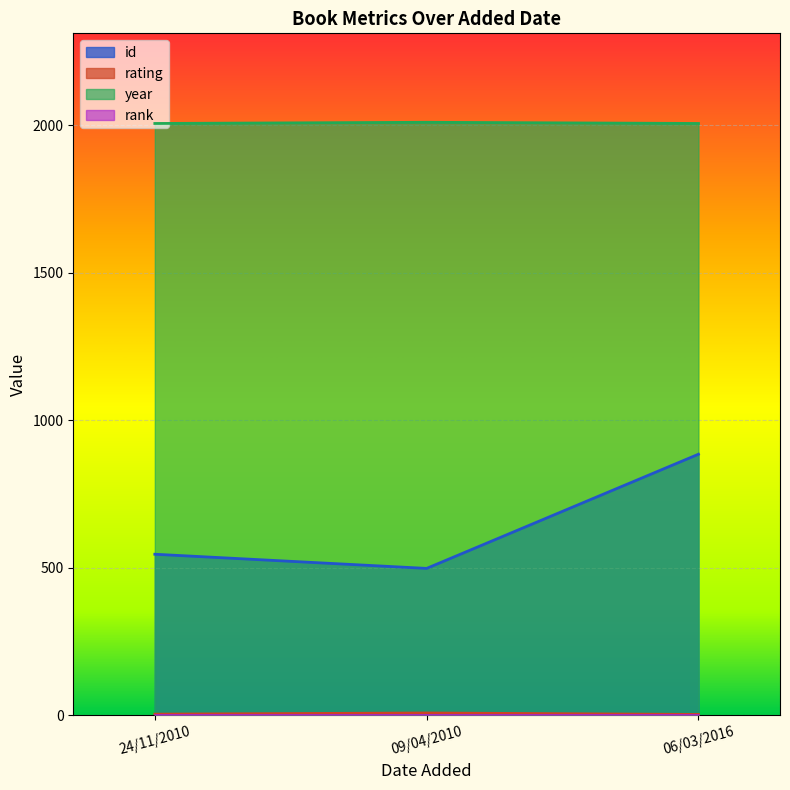

At which category is the sum across all series the highest?

06/03/2016